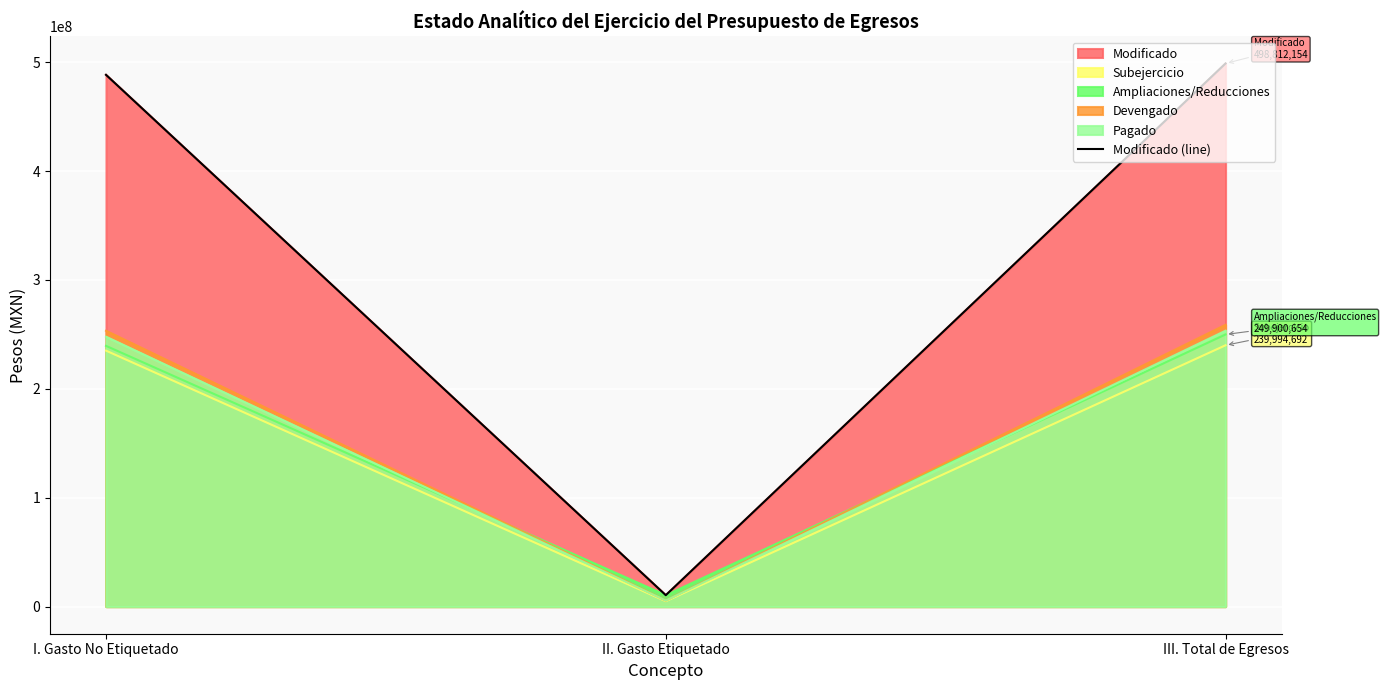

Reading left to right, list all the values displayed in this chart.

488359657.3	10452496.3	498812153.6